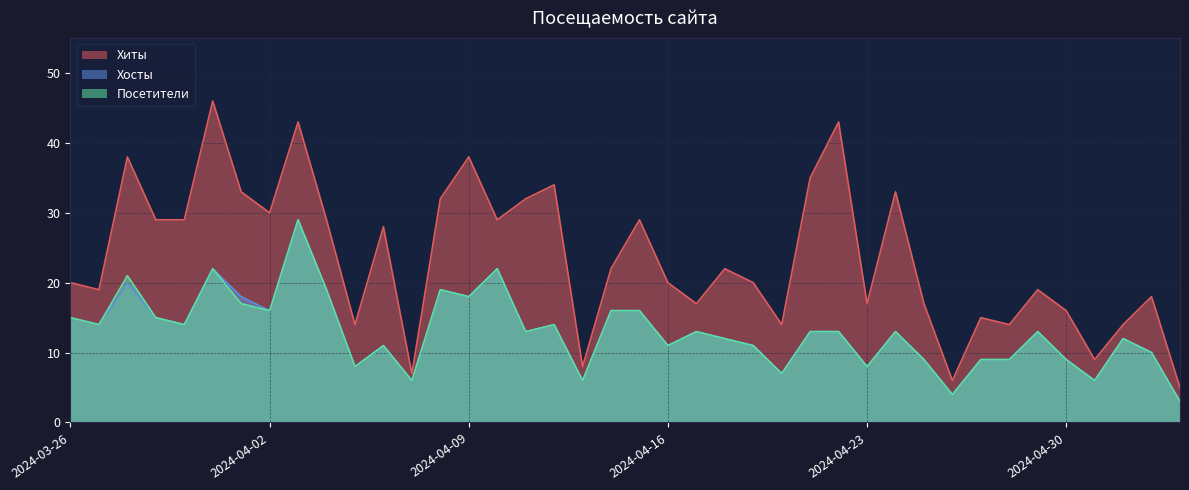

At which label is Хосты closest to 16?

2024-04-15